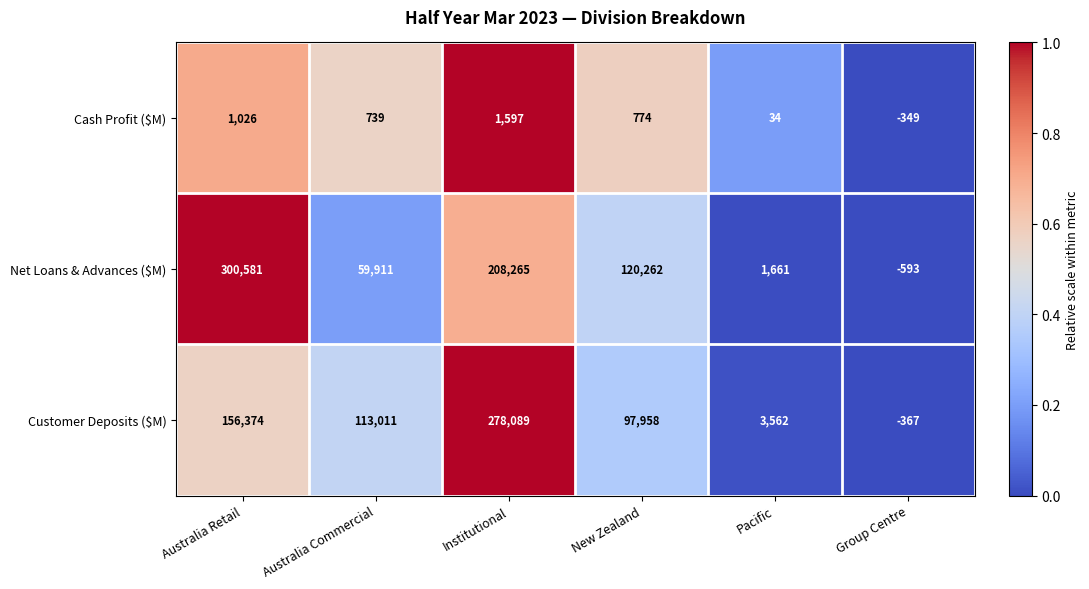

Where is Customer Deposits ($M) nearest to the value 138861?

Australia Retail